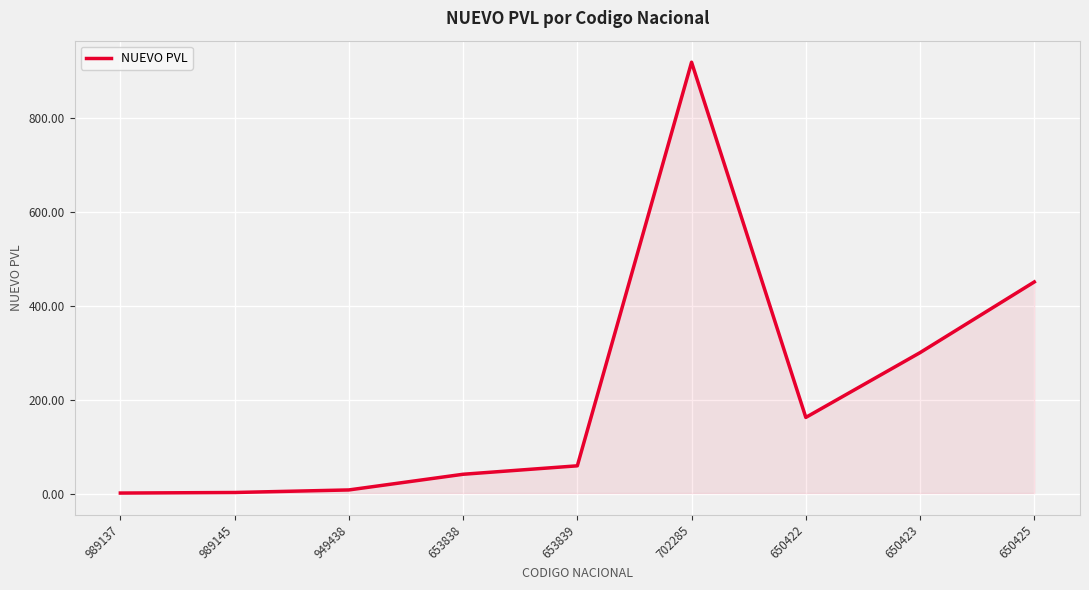

Does the chart have visible grid lines?

Yes